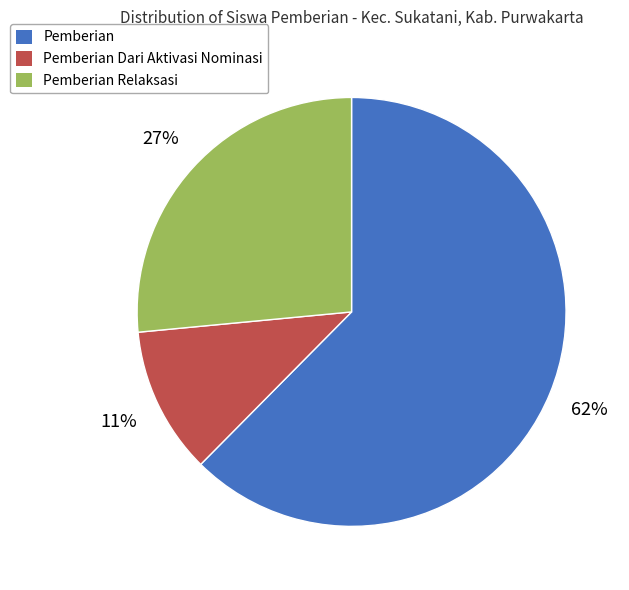

What is the smallest slice in the pie chart?

Pemberian Dari Aktivasi Nominasi